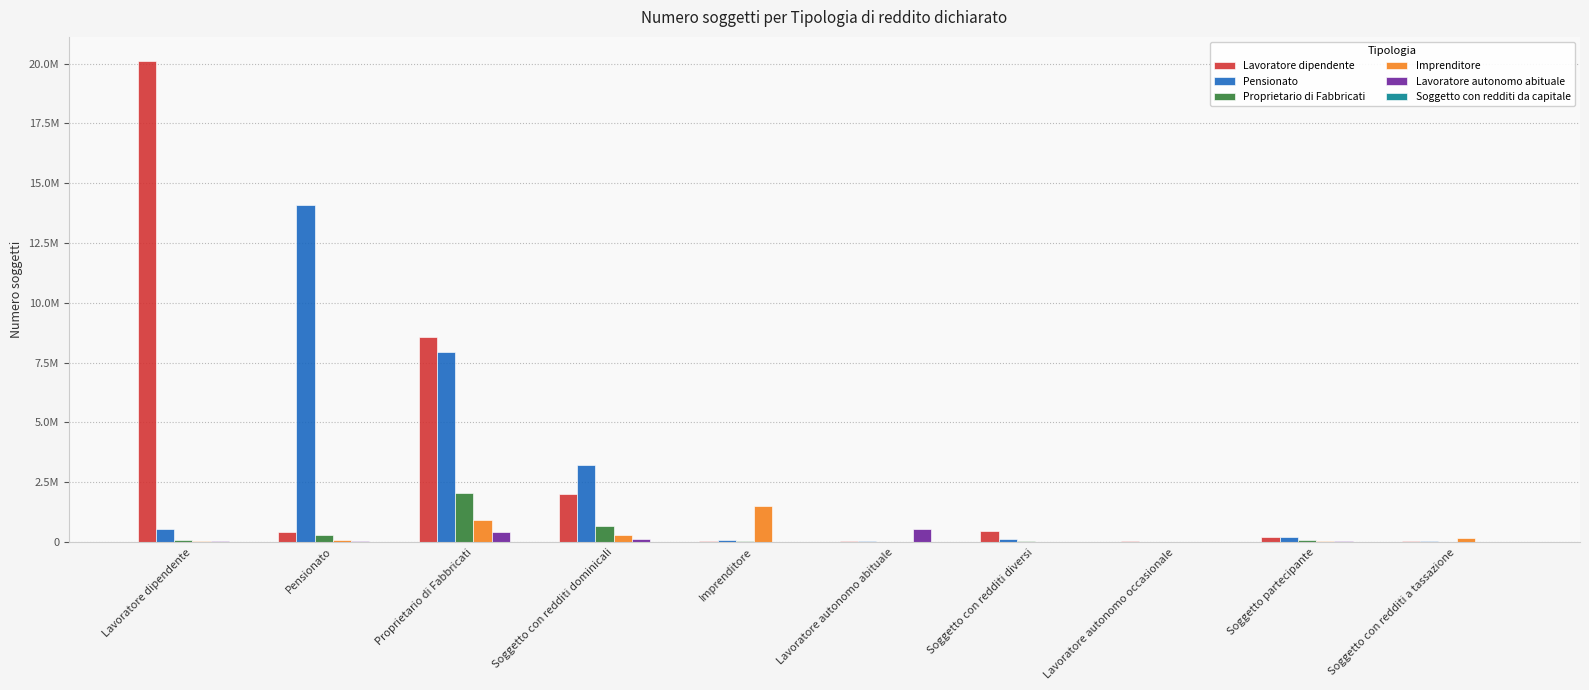

Are the bars grouped side by side (vs. stacked)?

Yes